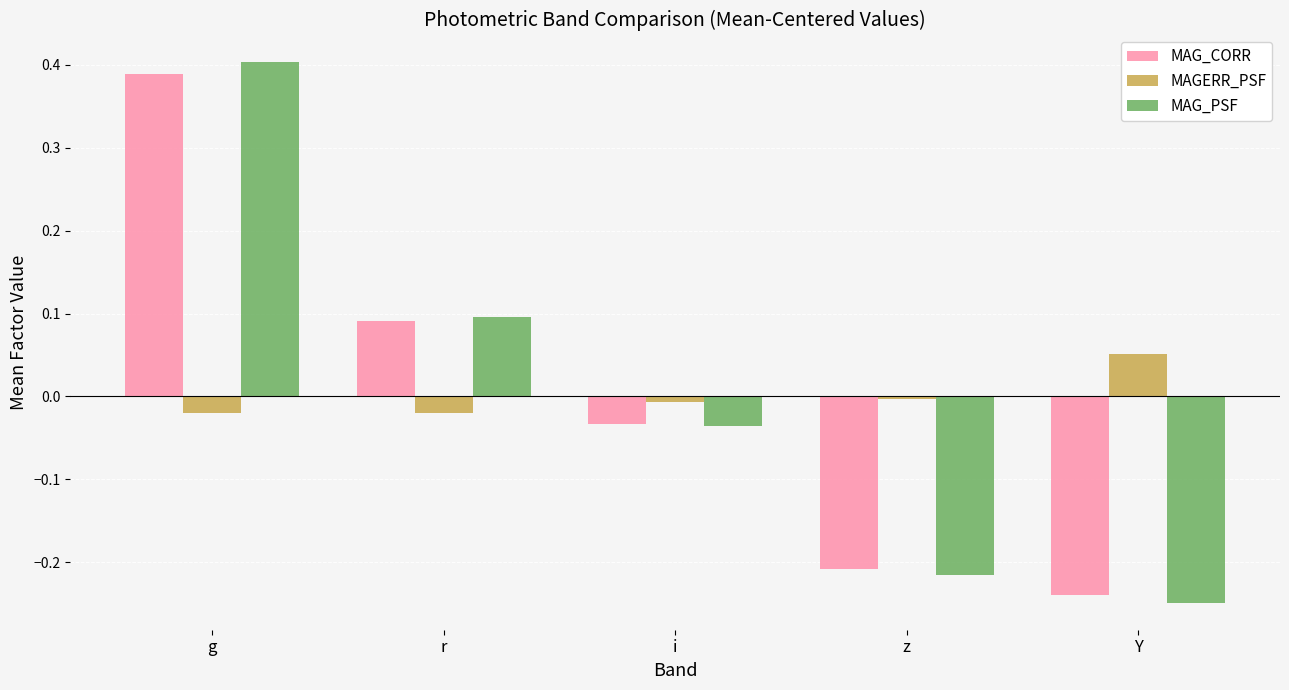

How many values in MAGERR_PSF are above zero?

1